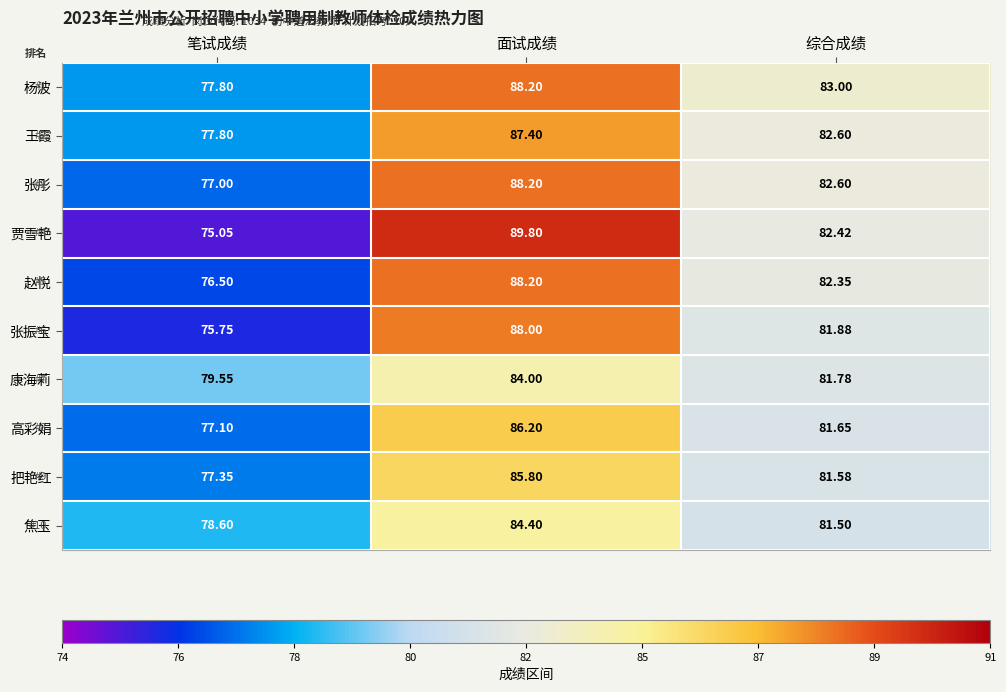

Where does the 焦玉 series first go above 81?

面试成绩